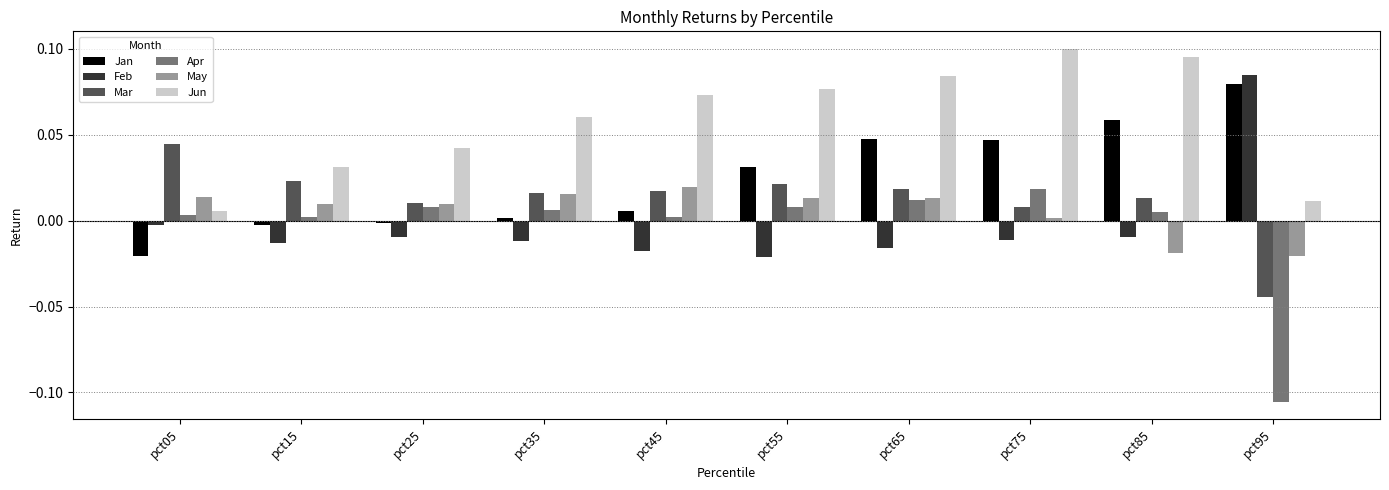

At which category does the chart reach its minimum across all series?

pct95